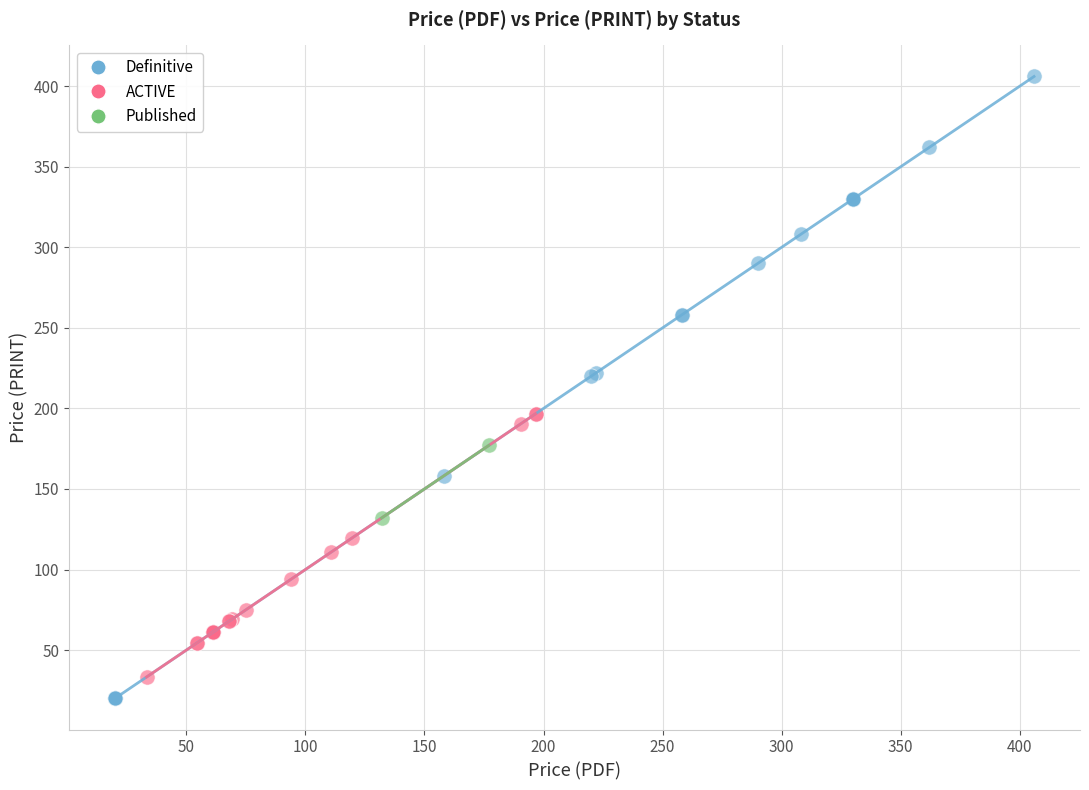

What are all the series names shown in the legend?

Definitive, ACTIVE, Published